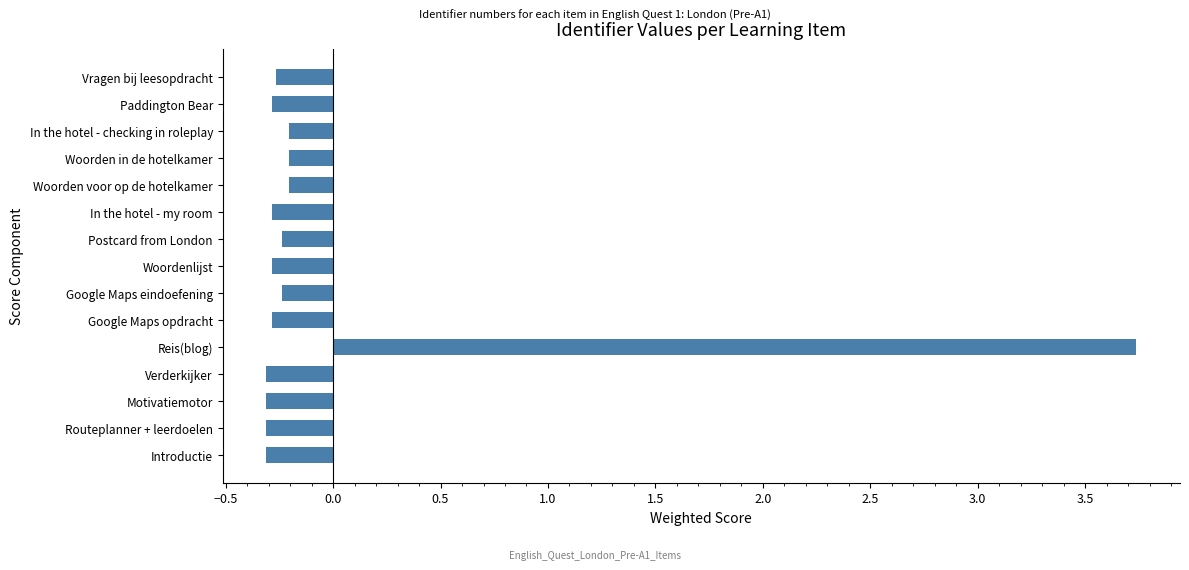

Count the number of categories in the chart.

15